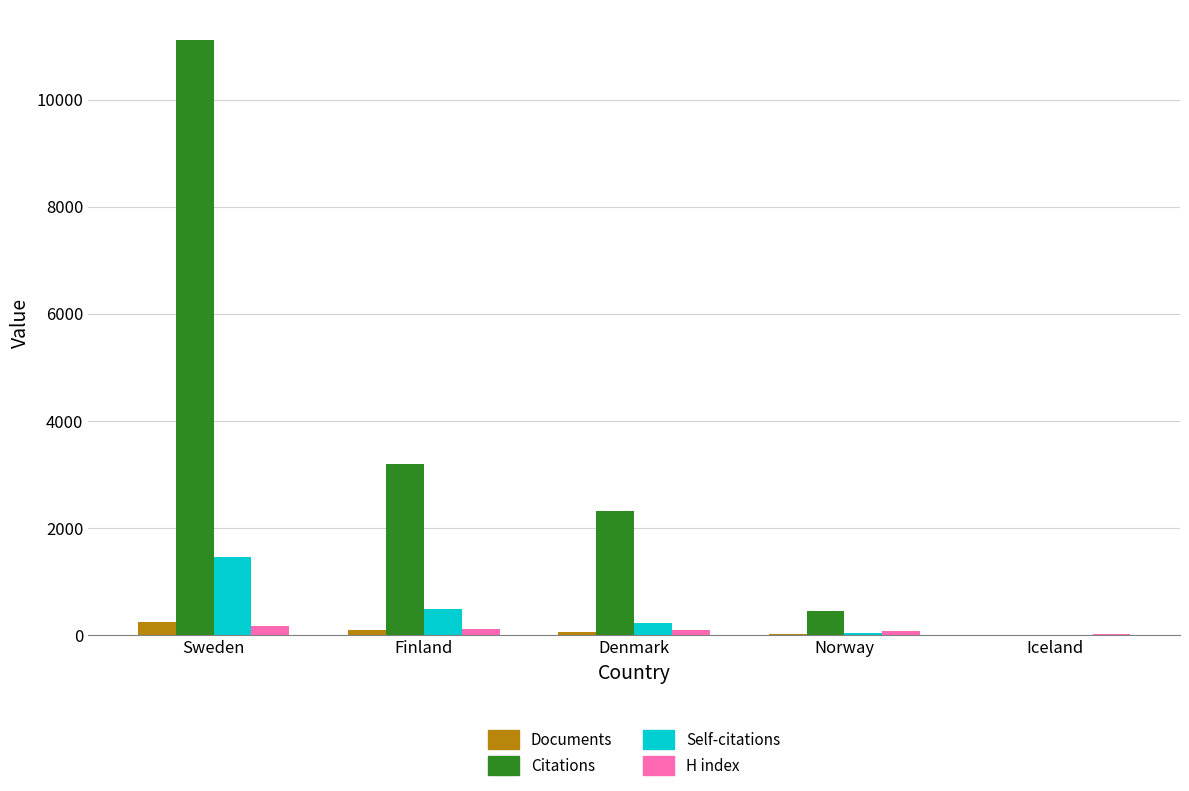

What is the average value of the H index series?

94